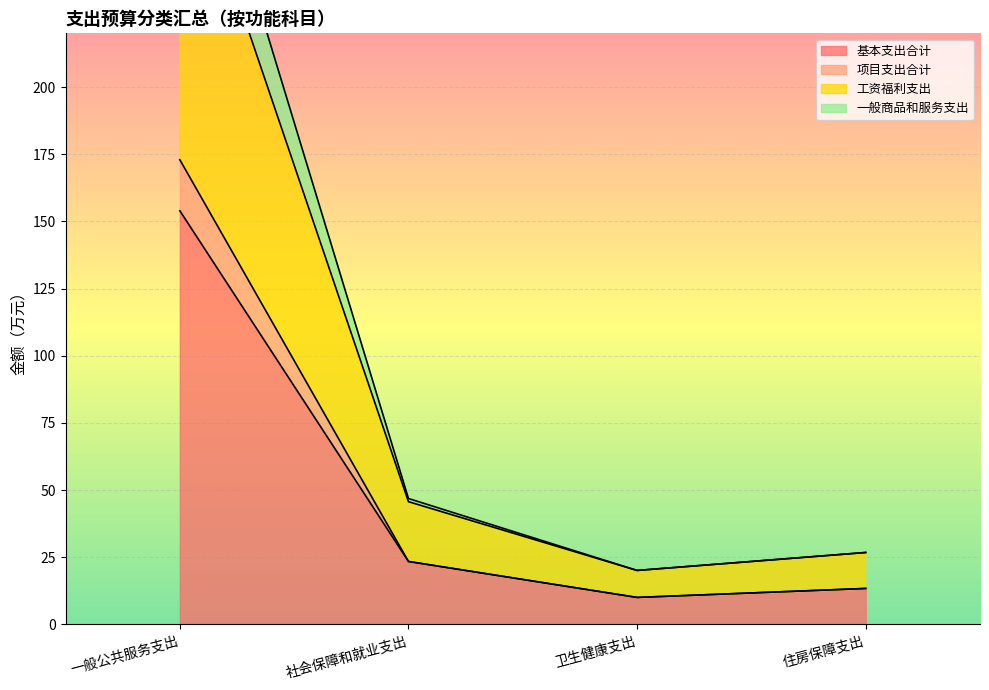

Does the chart display data point markers on the line(s)?

No